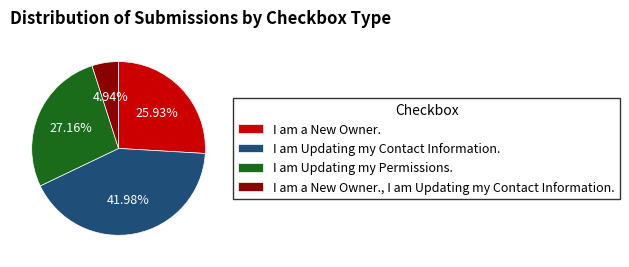

What is the largest slice in the pie chart?

I am Updating my Contact Information.